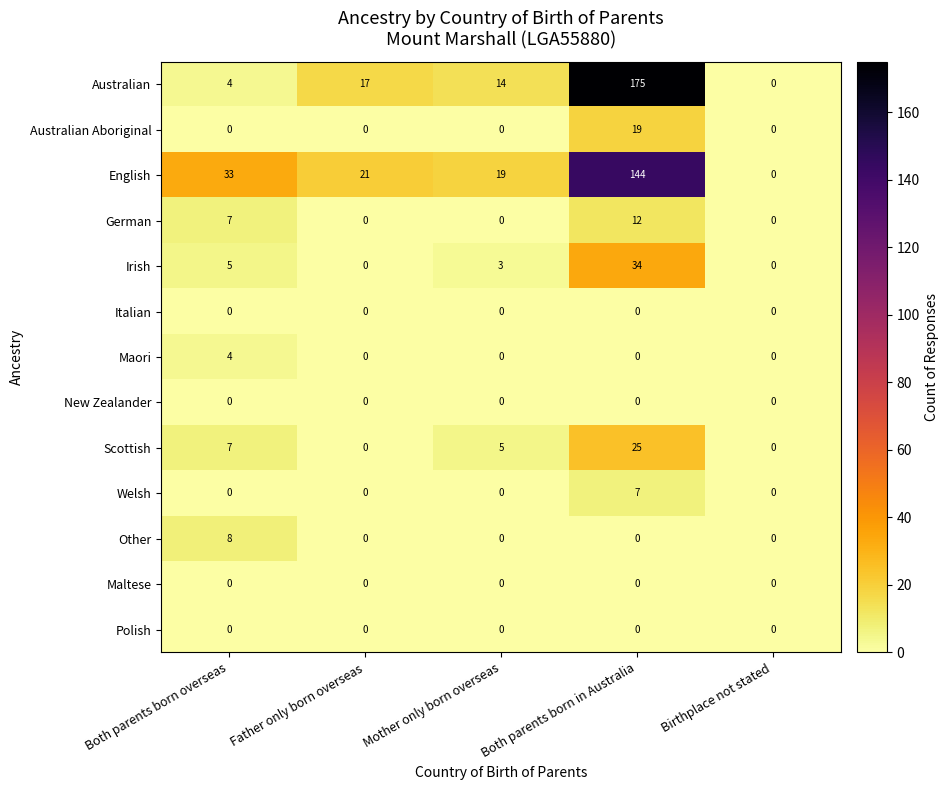

Which series has the largest total across all categories?

English